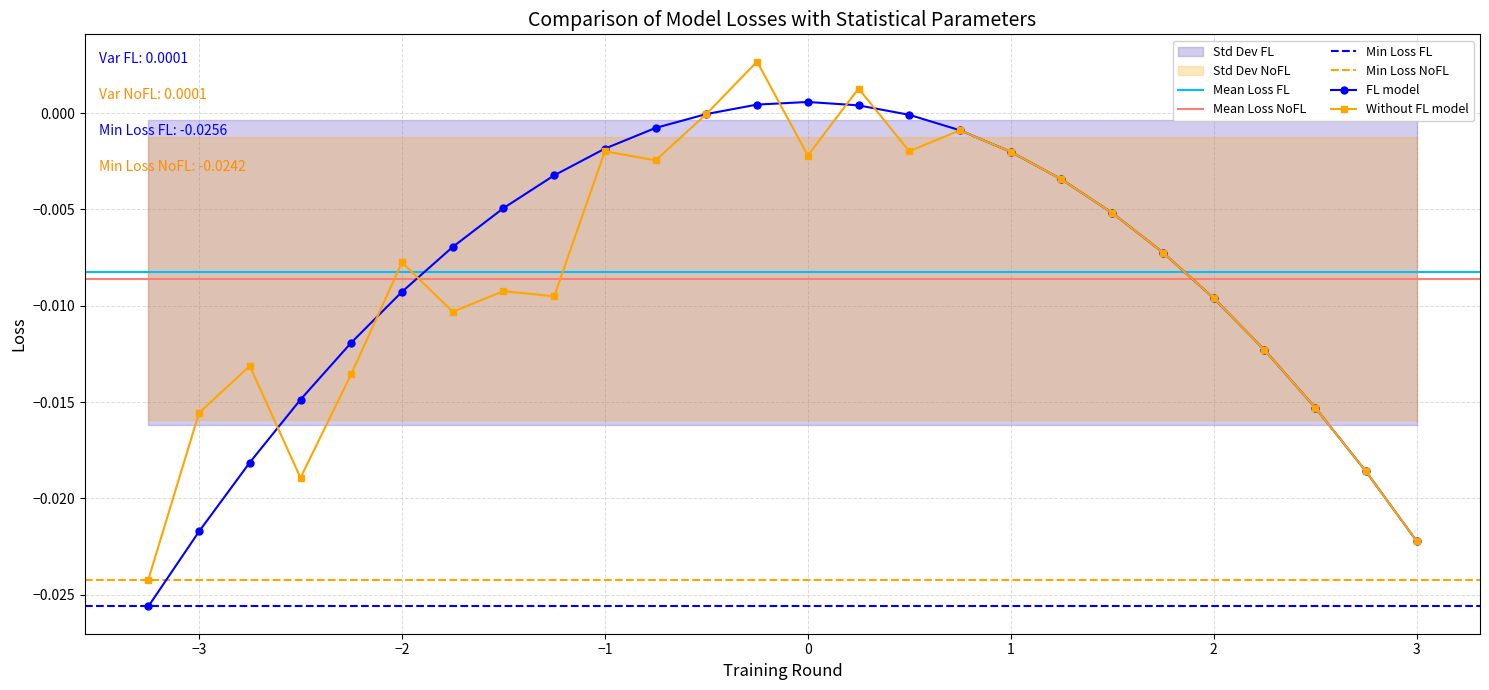

What is the label of the 25th point from the left?

2.75